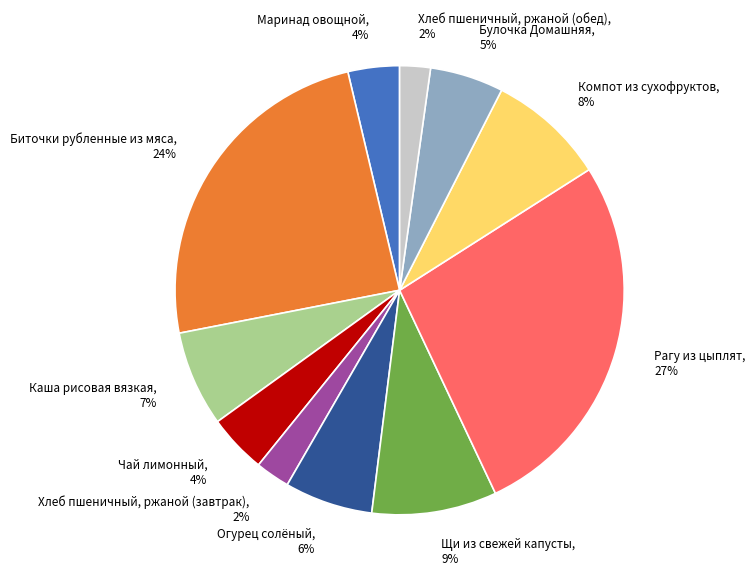

Which has a higher value, Булочка Домашняя or Чай лимонный?

Булочка Домашняя